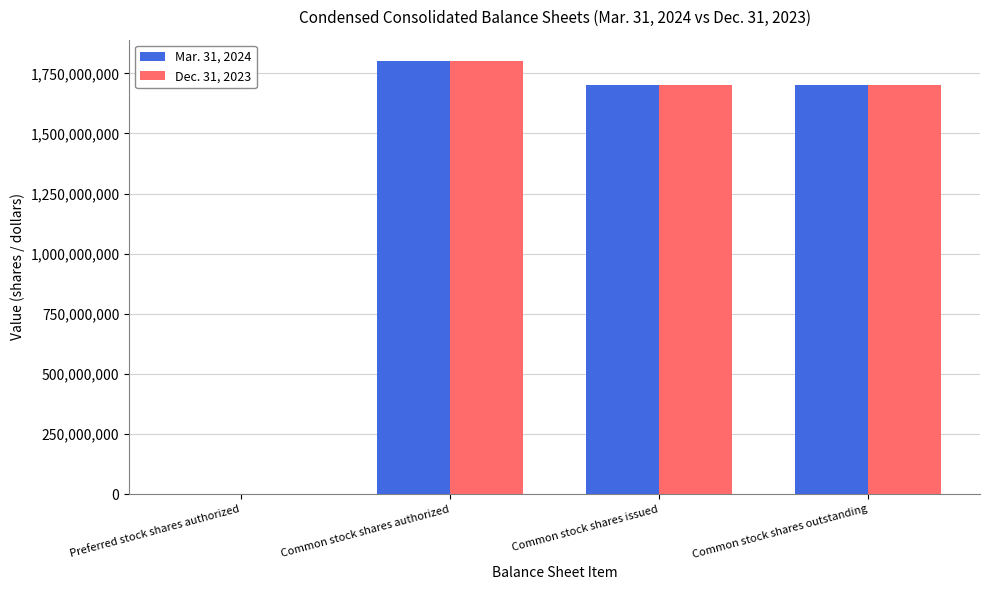

Is the value of Mar. 31, 2024 at Common stock shares issued greater than the value of Dec. 31, 2023 at Common stock shares authorized?

No